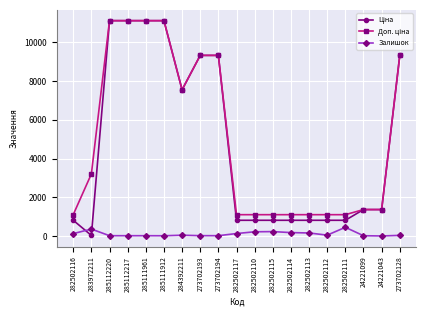

Is it true that Залишок equals 19.0 at 273702193?

True